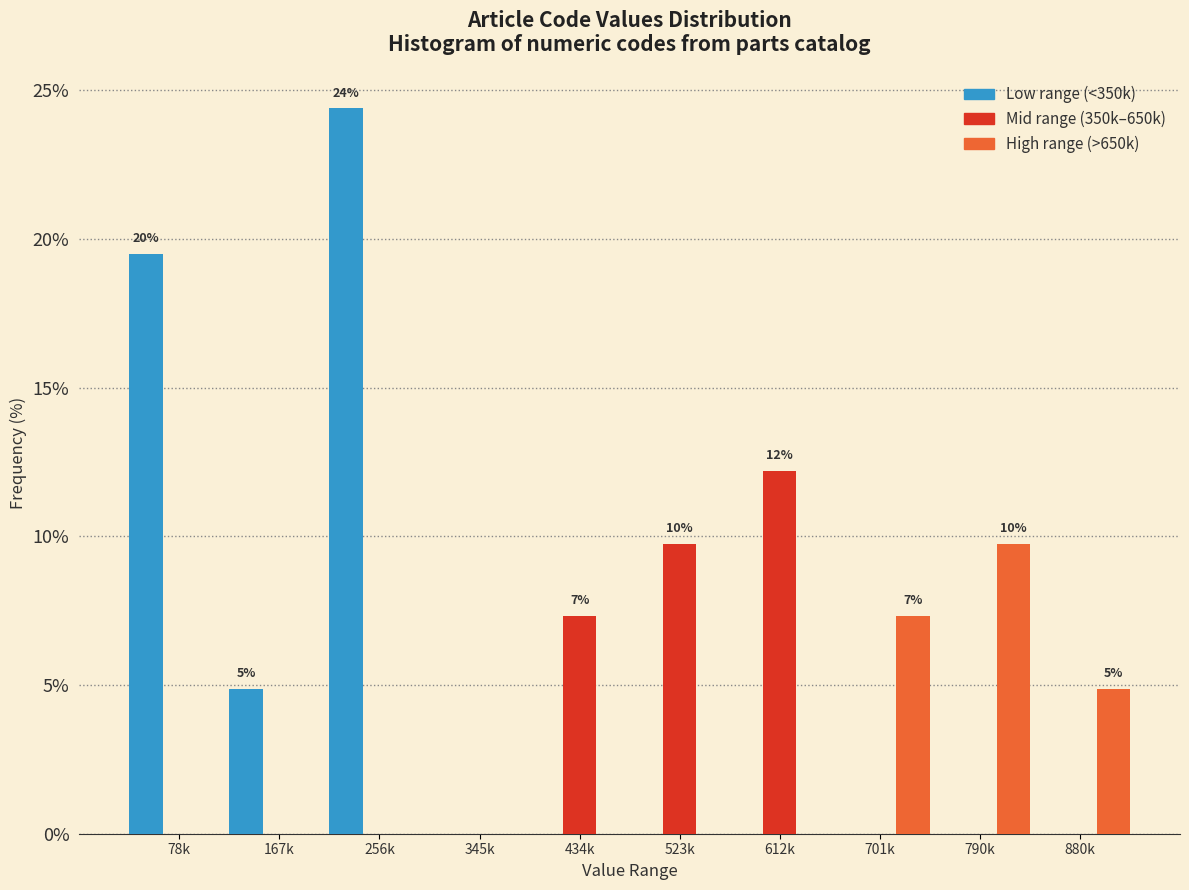

Reading left to right, transcribe all the data shown in this chart.

Low range (<350k): 78k=19.5	167k=4.9	256k=24.4	345k=0.0	434k=0.0	523k=0.0	612k=0.0	701k=0.0	790k=0.0	880k=0.0
Mid range (350k–650k): 78k=0.0	167k=0.0	256k=0.0	345k=0.0	434k=7.3	523k=9.8	612k=12.2	701k=0.0	790k=0.0	880k=0.0
High range (>650k): 78k=0.0	167k=0.0	256k=0.0	345k=0.0	434k=0.0	523k=0.0	612k=0.0	701k=7.3	790k=9.8	880k=4.9